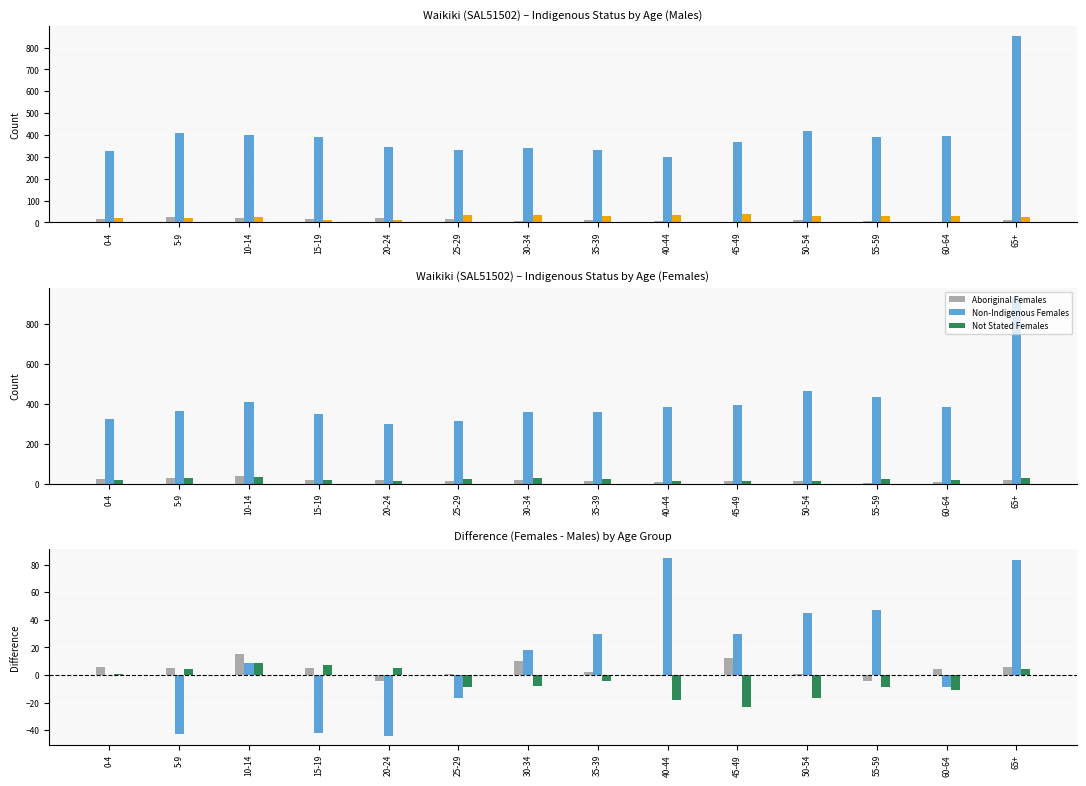

At which category is the sum across all series the highest?

65+